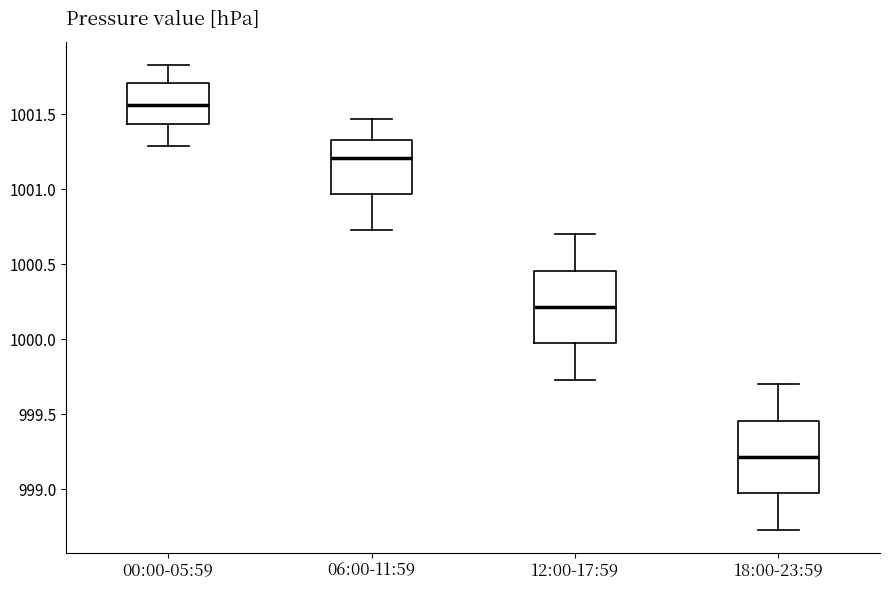

Reading left to right, transcribe this box plot: for each box, give where its median line is, the range the box spans, and where its two whiskers end, as read against the y-axis. The values are not printed on the chart, so give them approximately, as read against the axis.

00:00-05:59: median 1001.55, box 1001.45 to 1001.70, whiskers 1001.30 to 1001.85
06:00-11:59: median 1001.20, box 1000.95 to 1001.35, whiskers 1000.75 to 1001.45
12:00-17:59: median 1000.20, box 999.95 to 1000.45, whiskers 999.75 to 1000.70
18:00-23:59: median 999.20, box 998.95 to 999.45, whiskers 998.75 to 999.70